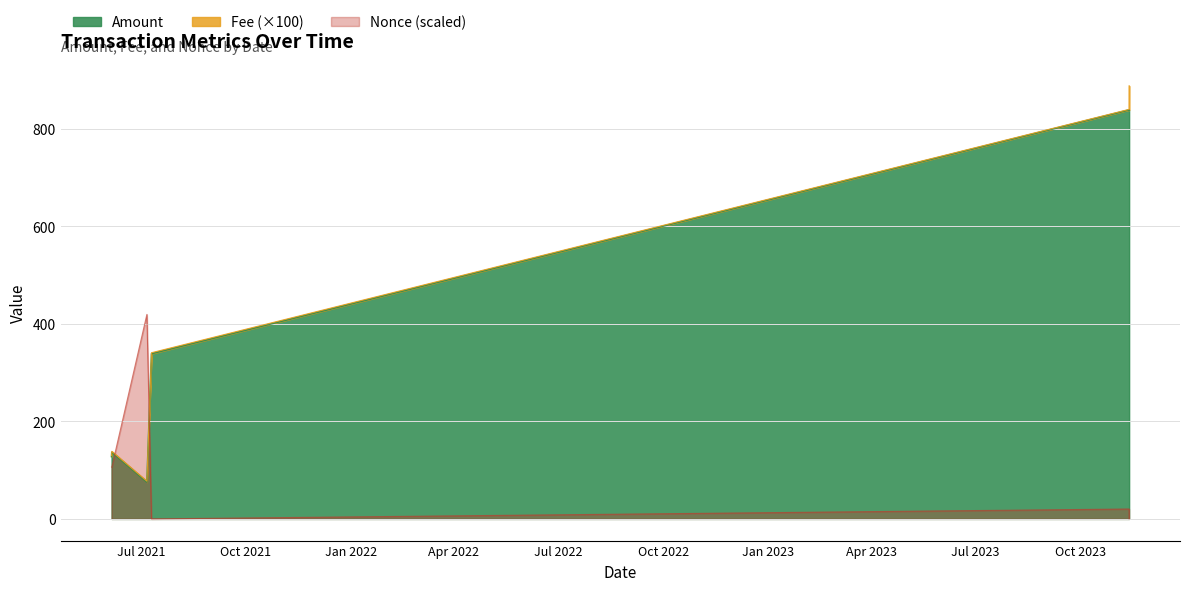

How many times do Nonce and Amount cross each other?

2